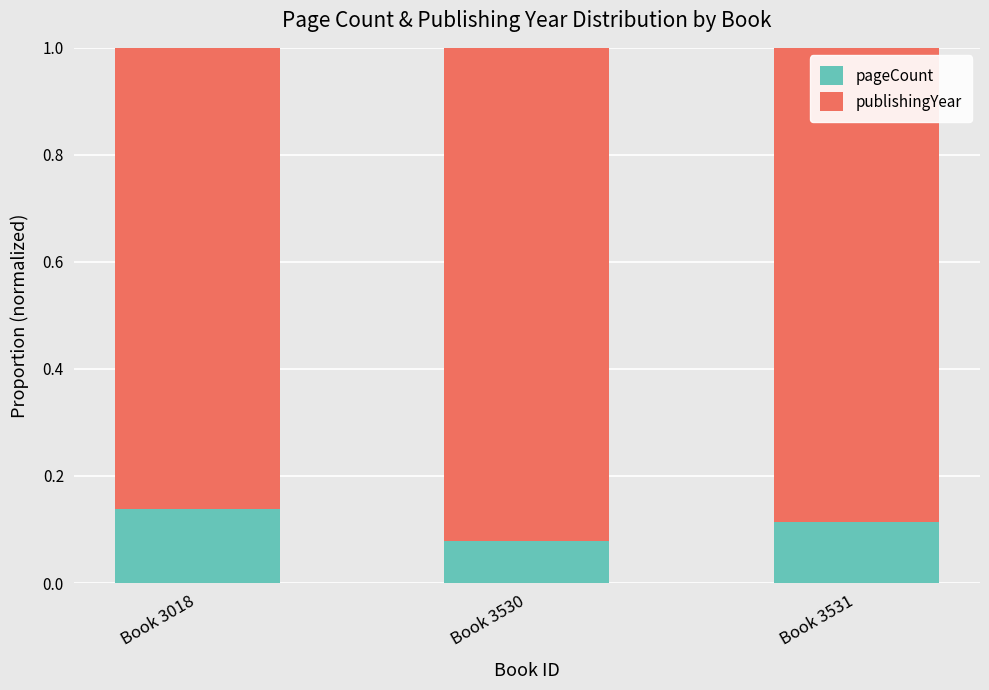

Is it true that pageCount equals 0.2 at Book 3531?

False